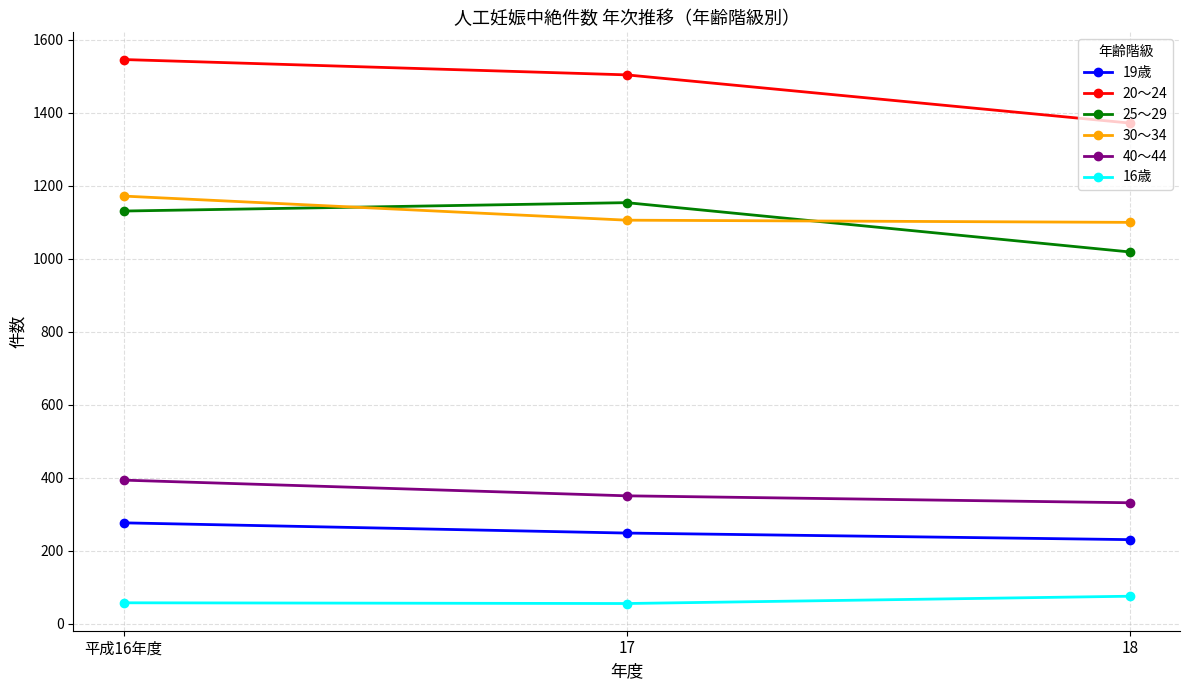

What are all the series names shown in the legend?

19歳, 20～24, 25～29, 30～34, 40～44, 16歳